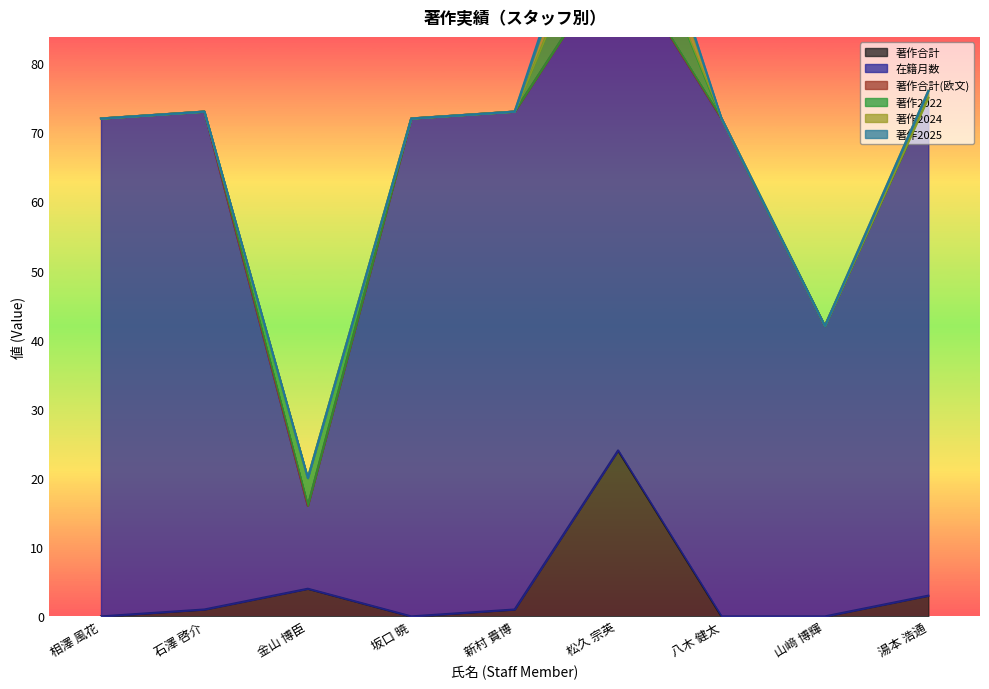

True or false: 著作合計 and 著作合計(欧文) intersect in this chart.

False